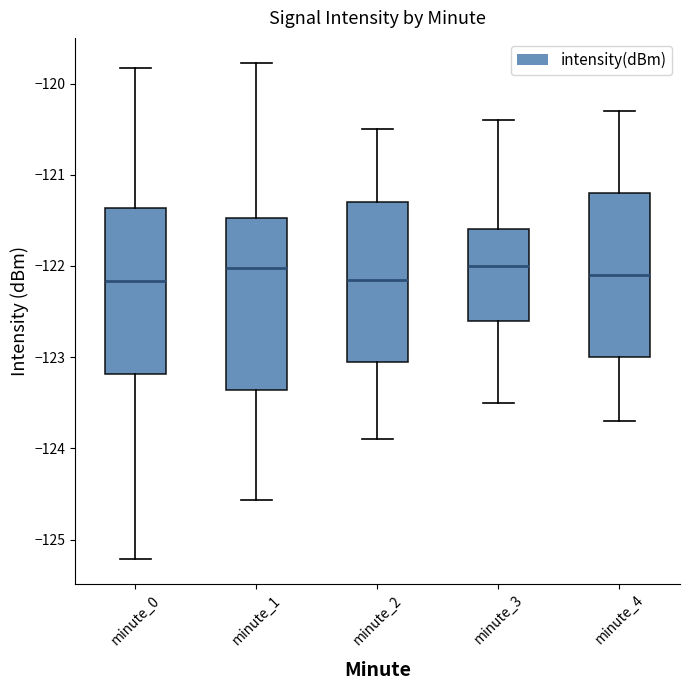

Where does the lower whisker of the box for minute_3 end on the y-axis? The values are not printed on the chart, so give them approximately, as read against the axis.

-123.5